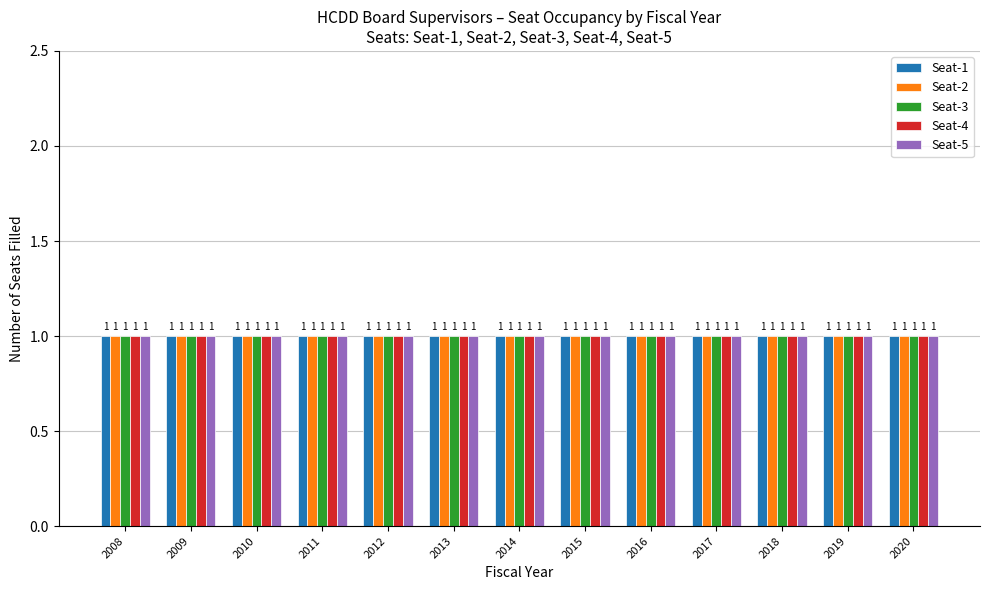

How many bars are there in each group?

5